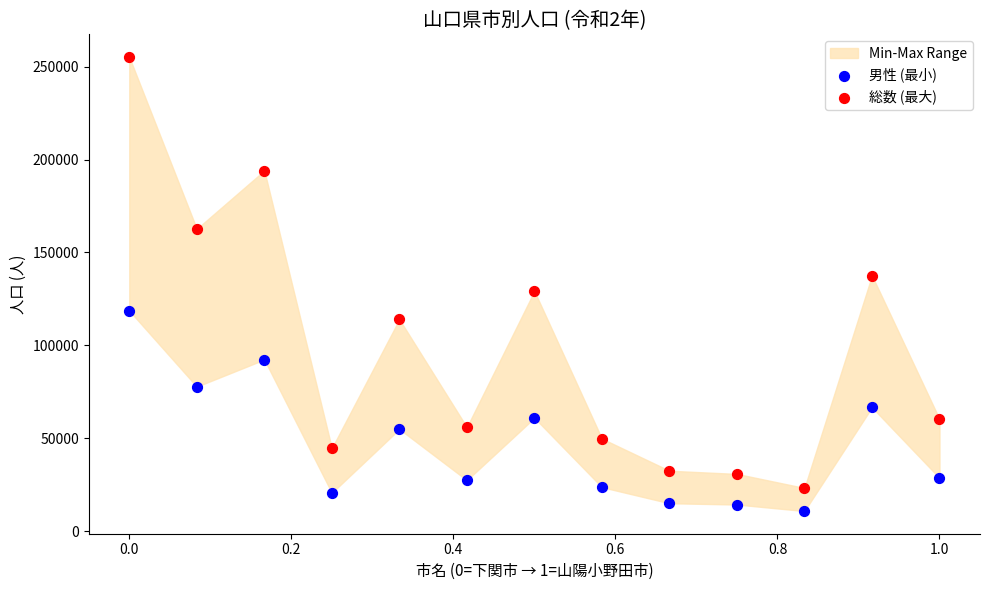

Which series reaches the minimum Y coordinate?

男性 (最小)